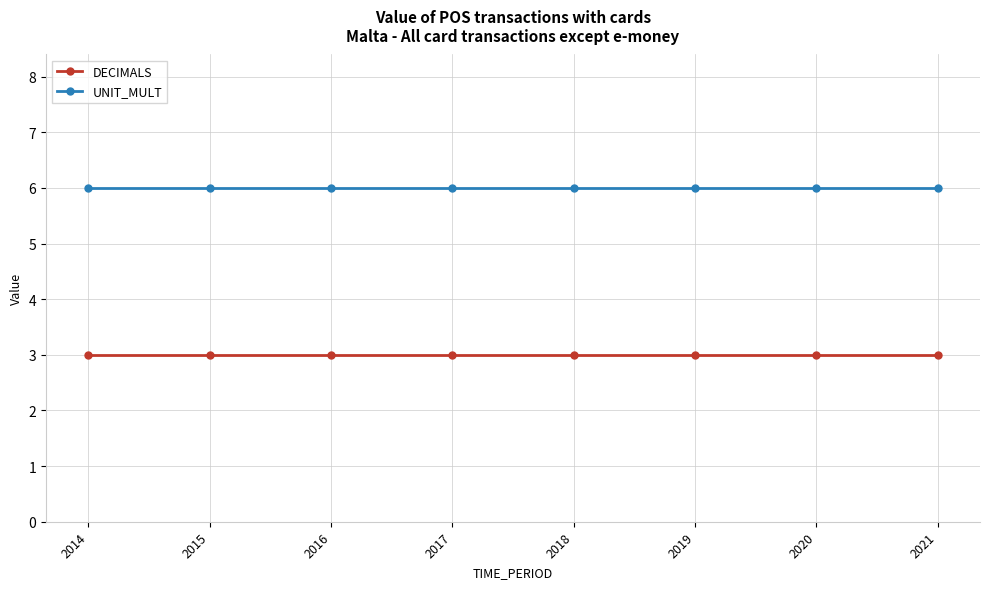

What is the difference between the highest and lowest values at 2020?

3